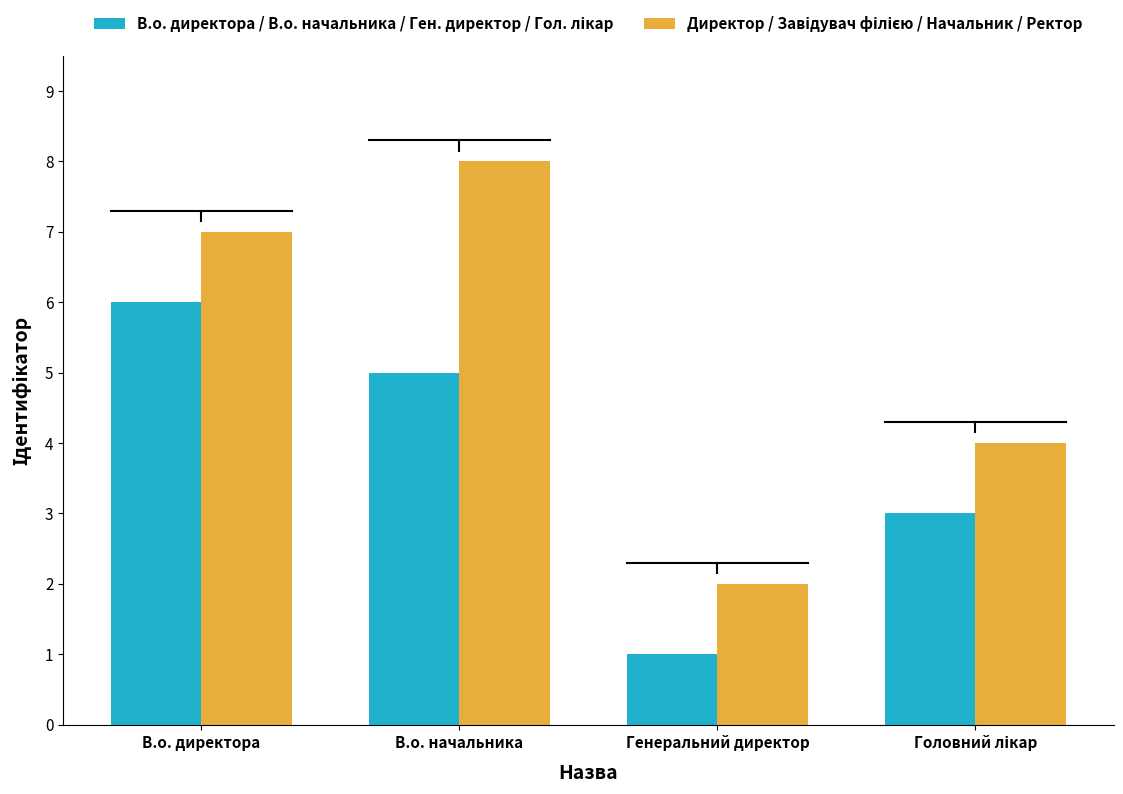

At which category does the chart reach its minimum across all series?

Генеральний директор